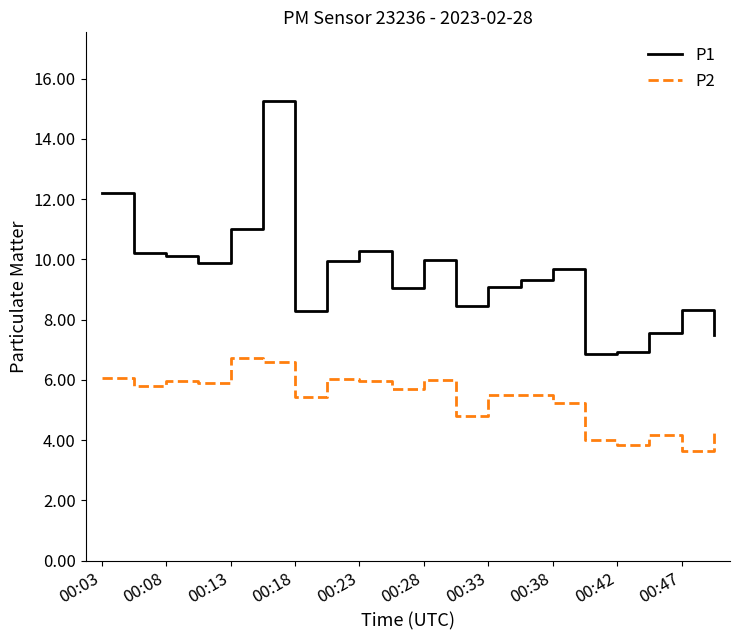

What are all the series names shown in the legend?

P1, P2